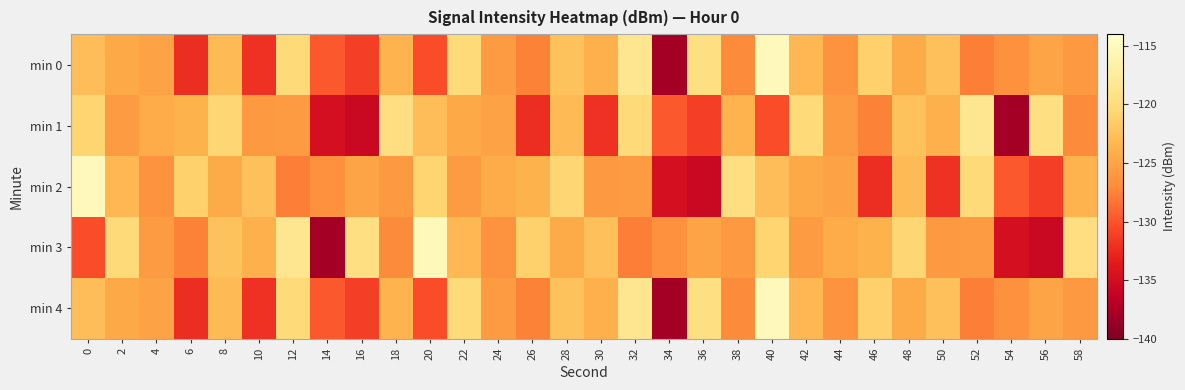

Count the number of categories in the chart.

30